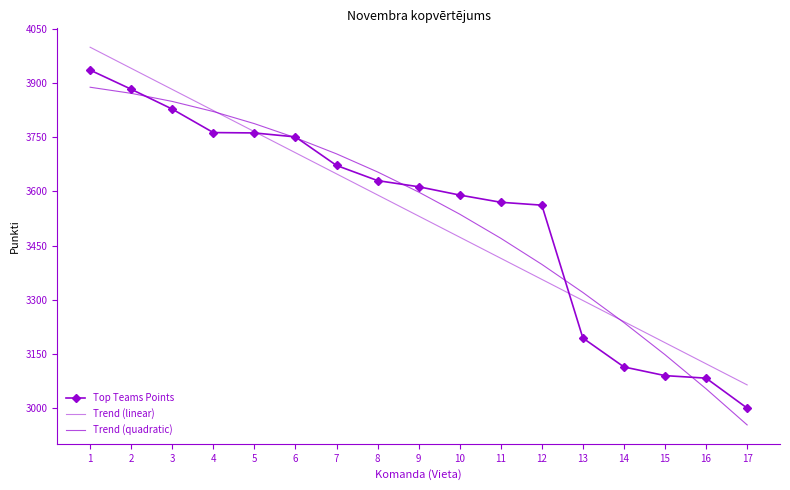

At which category is the sum across all series the highest?

1